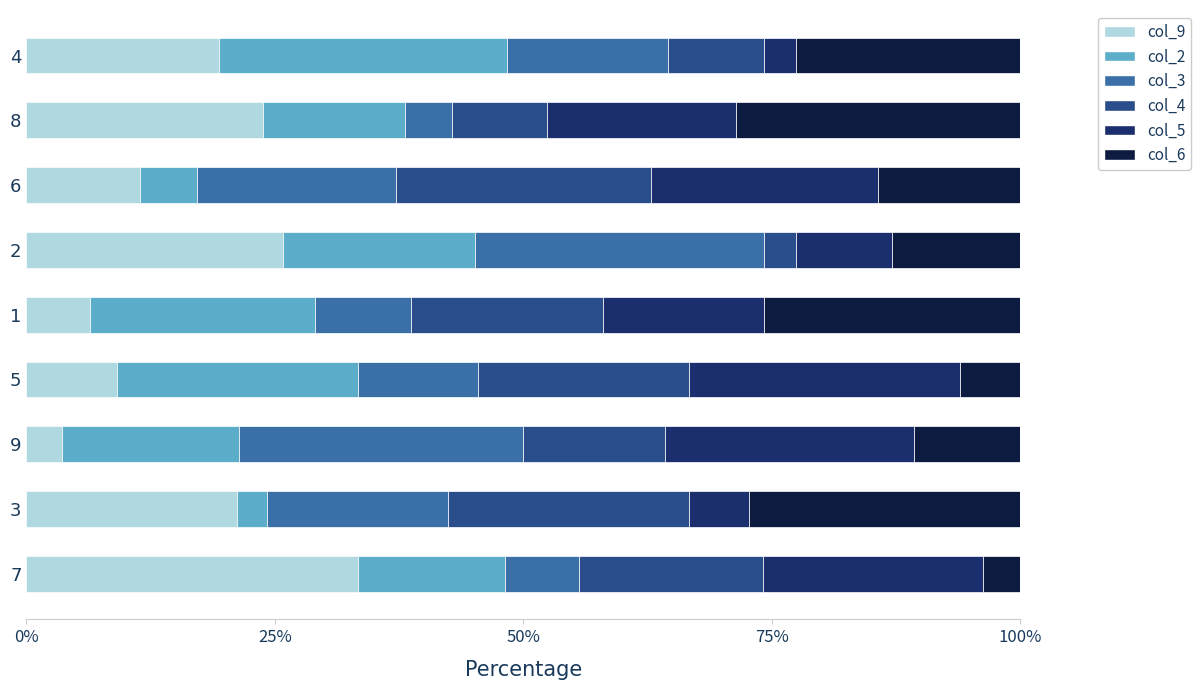

What is the difference between the second highest and second lowest values in the col_9 series?

19.4